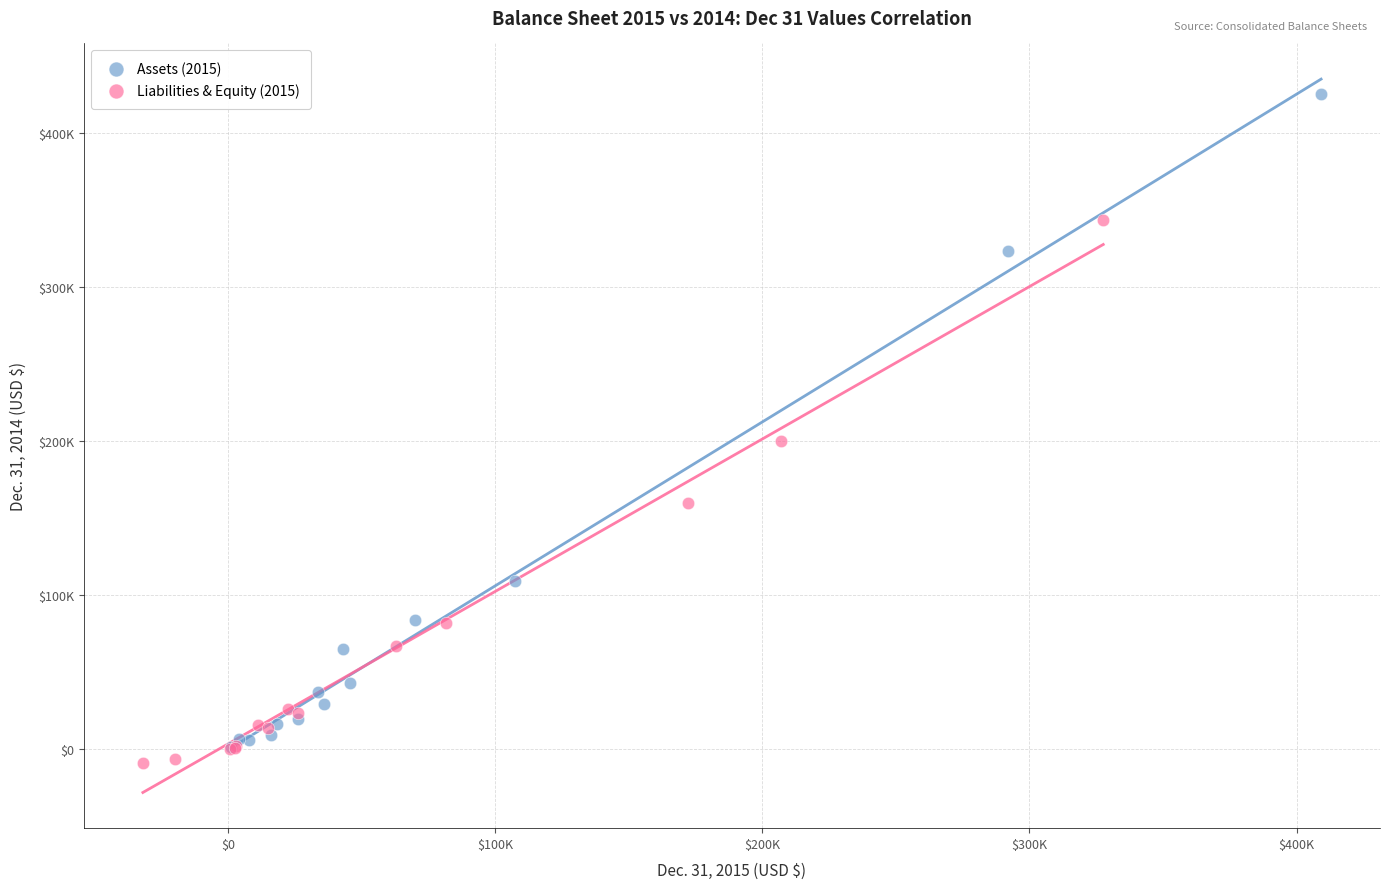

What are all the series names shown in the legend?

Assets (2015), Liabilities & Equity (2015)